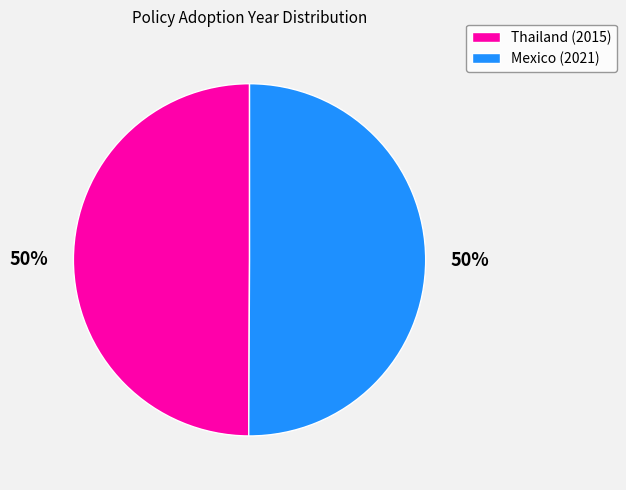

Count the number of slices in the pie.

2